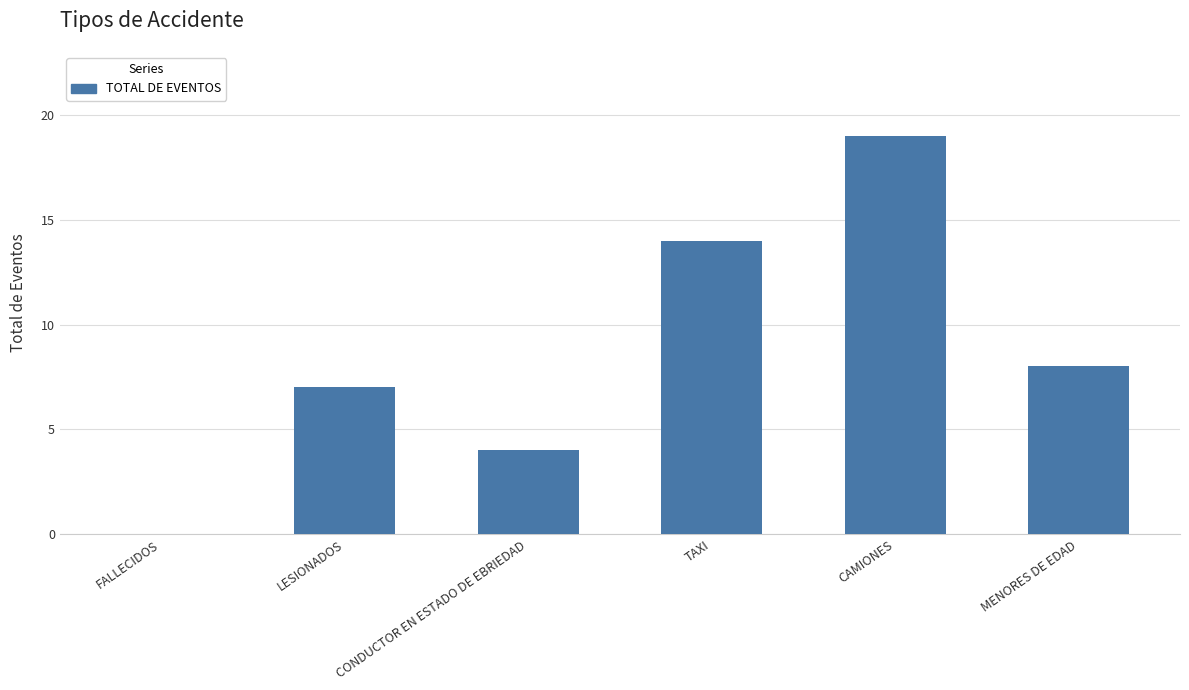

Between CONDUCTOR EN ESTADO DE EBRIEDAD and LESIONADOS, which is larger?

LESIONADOS